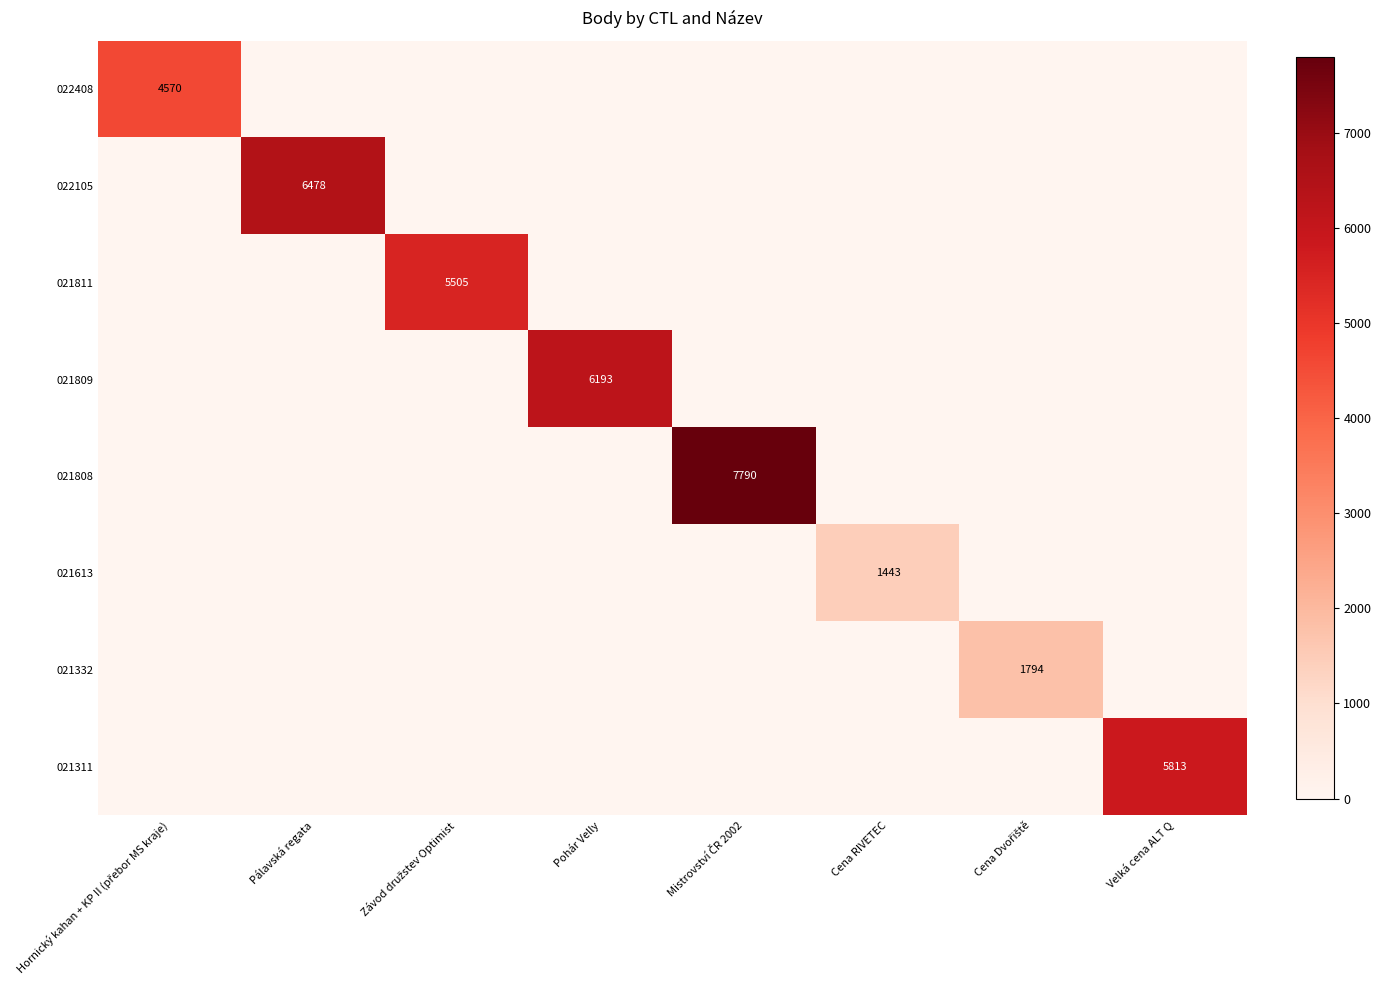

List the series in order of their peak value, highest first.

021808, 022105, 021809, 021311, 021811, 022408, 021332, 021613